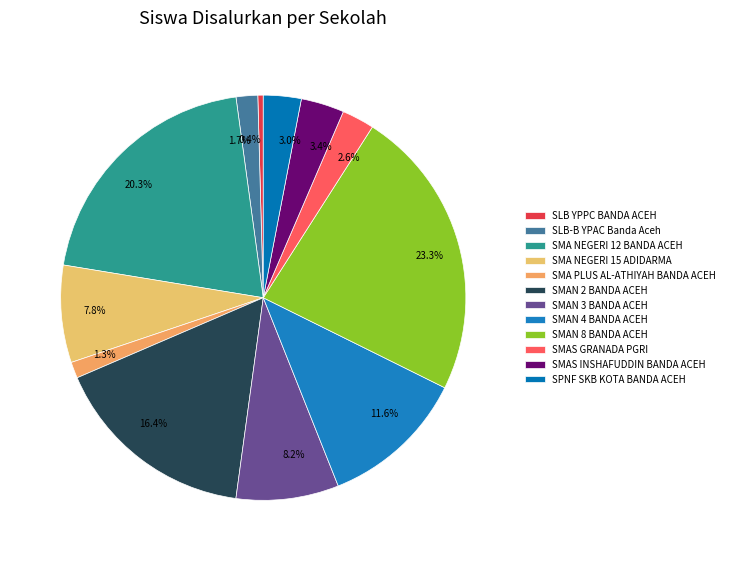

How many slices are in this pie chart?

12